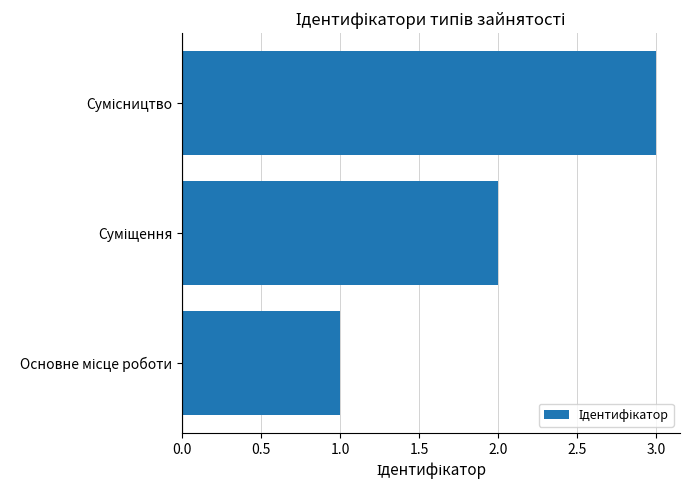

What is the maximum value shown in the chart?

3